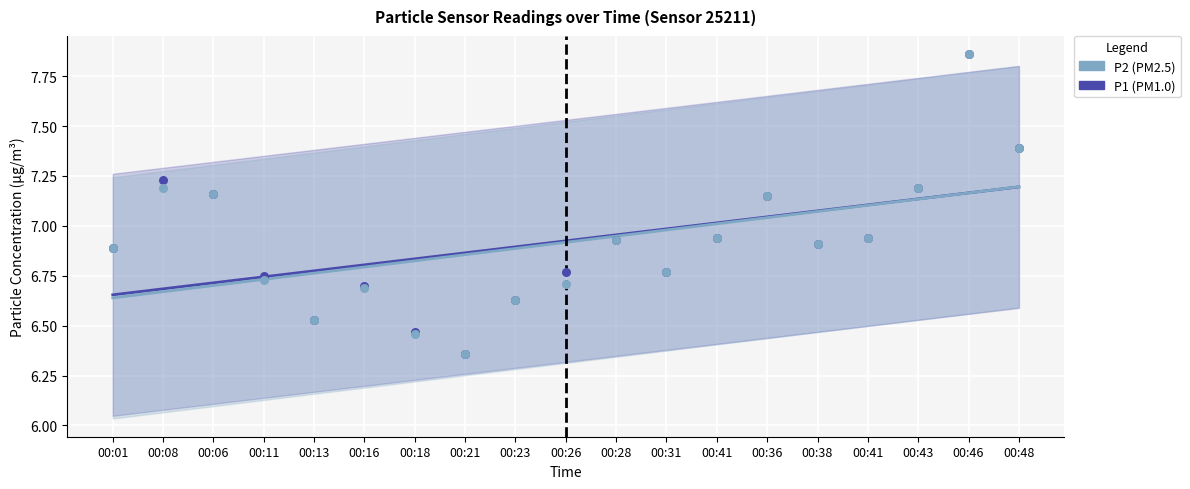

What are all the series names shown in the legend?

P1, P2